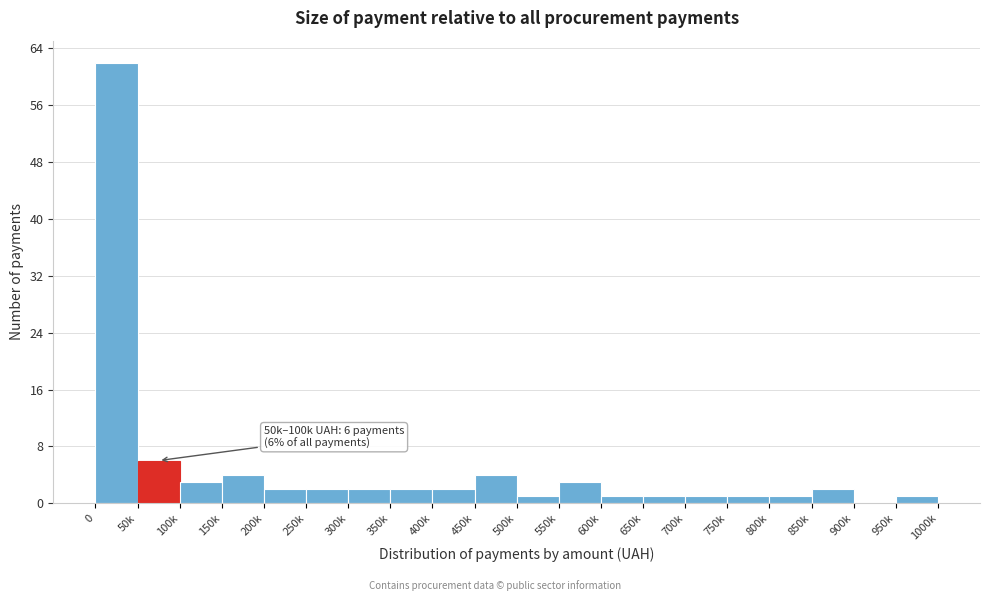

Reading left to right, list all the values displayed in this chart.

0=62	50k=6	100k=3	150k=4	200k=2	250k=2	300k=2	350k=2	400k=2	450k=4	500k=1	550k=3	600k=1	650k=1	700k=1	750k=1	800k=1	850k=2	900k=0	950k=1